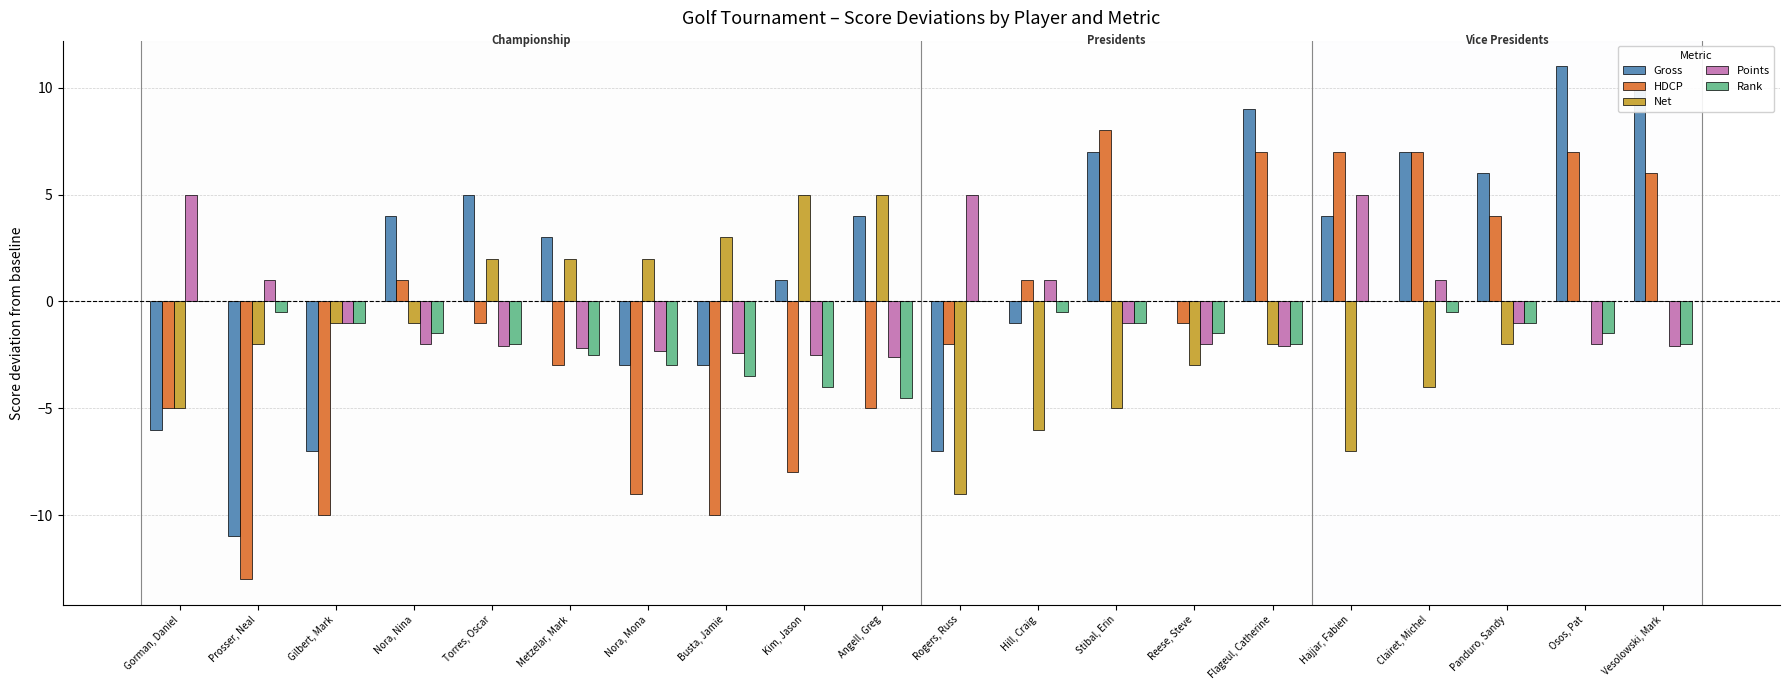

What is the greatest value displayed?

11.0